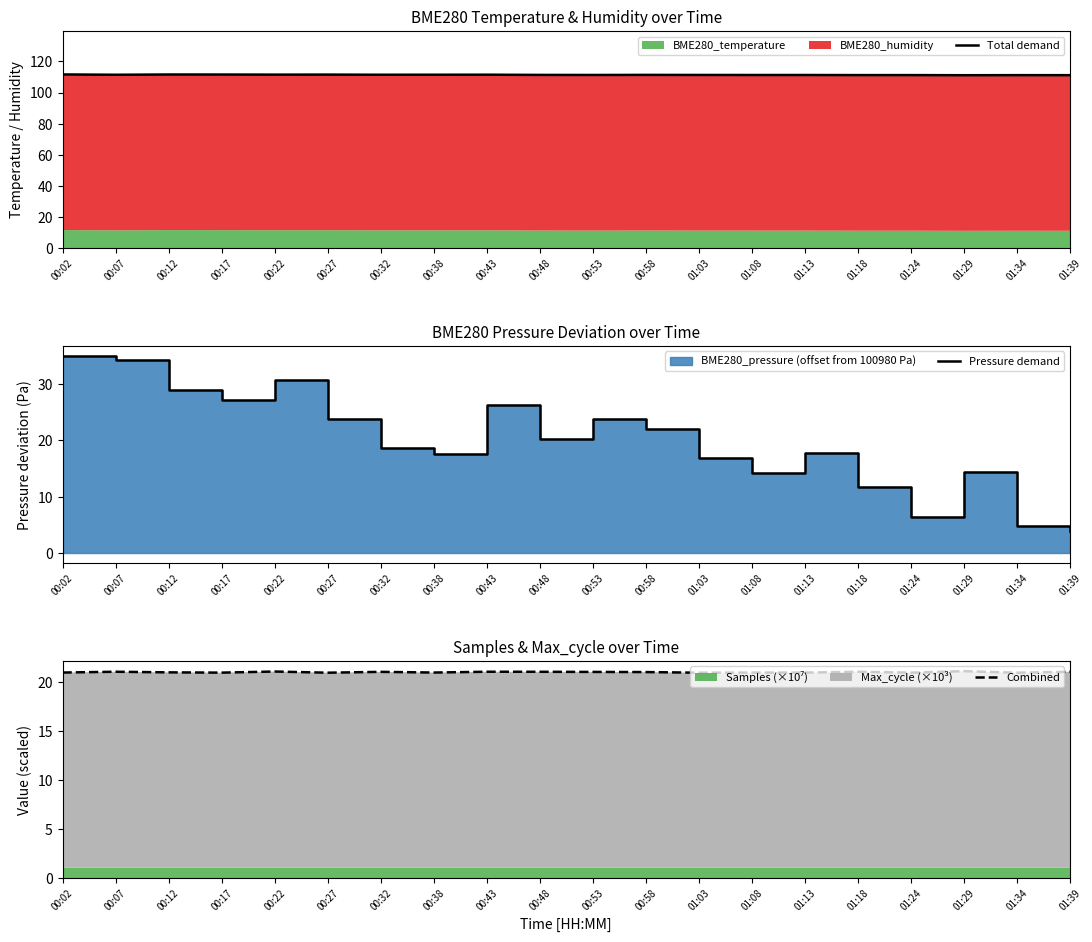

Reading left to right, extract all data points from this chart.

Total demand: 00:02=111.7	00:07=111.5	00:12=111.6	00:17=111.6	00:22=111.5	00:27=111.6	00:32=111.5	00:38=111.5	00:43=111.5	00:48=111.4	00:53=111.3	00:58=111.4	01:03=111.3	01:08=111.3	01:13=111.3	01:18=111.2	01:24=111.2	01:29=111.2	01:34=111.2	01:39=111.2
Pressure demand: 00:02=35.0	00:07=34.2	00:12=28.9	00:17=27.2	00:22=30.7	00:27=23.7	00:32=18.6	00:38=17.7	00:43=26.3	00:48=20.3	00:53=23.8	00:58=22.1	01:03=16.8	01:08=14.3	01:13=17.8	01:18=11.7	01:24=6.5	01:29=14.3	01:34=4.8	01:39=3.9
Combined: 00:02=21.0	00:07=21.1	00:12=21.0	00:17=21.0	00:22=21.1	00:27=21.0	00:32=21.1	00:38=21.0	00:43=21.1	00:48=21.1	00:53=21.1	00:58=21.0	01:03=21.0	01:08=21.0	01:13=21.0	01:18=21.1	01:24=21.0	01:29=21.1	01:34=21.0	01:39=21.1